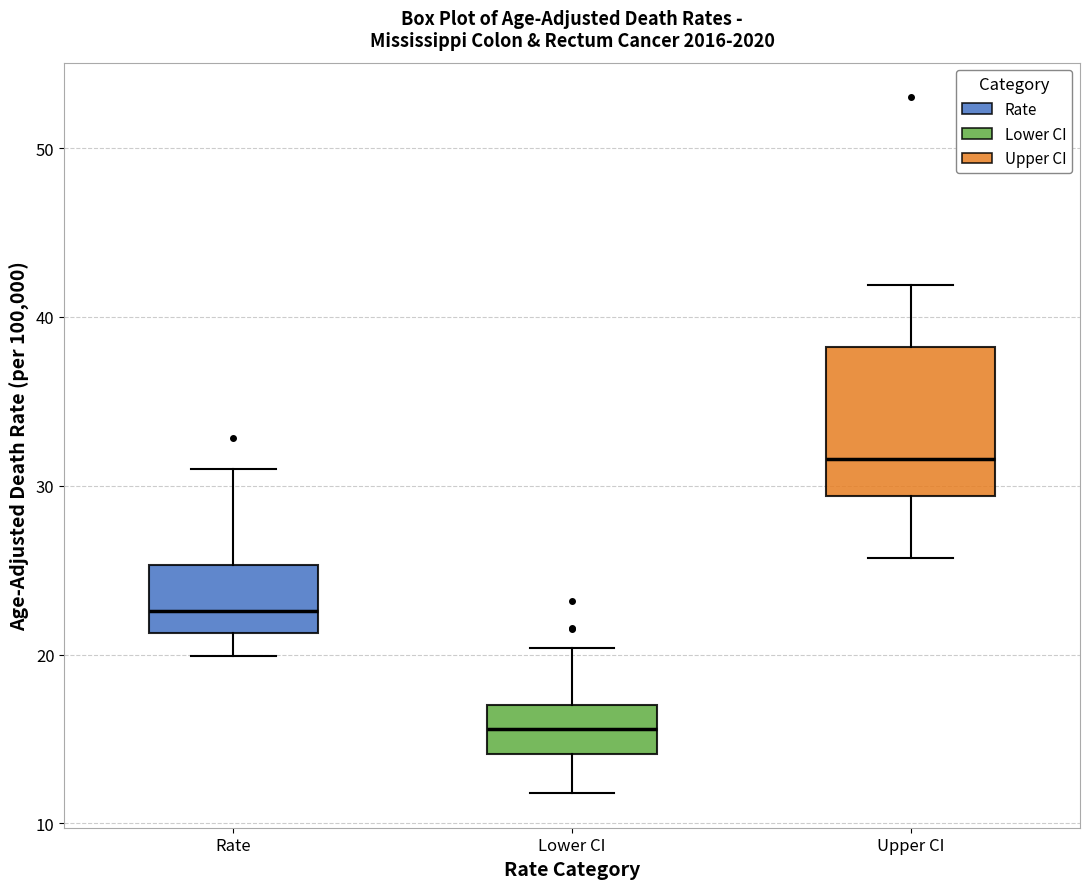

Which box's median line is the highest?

Upper CI